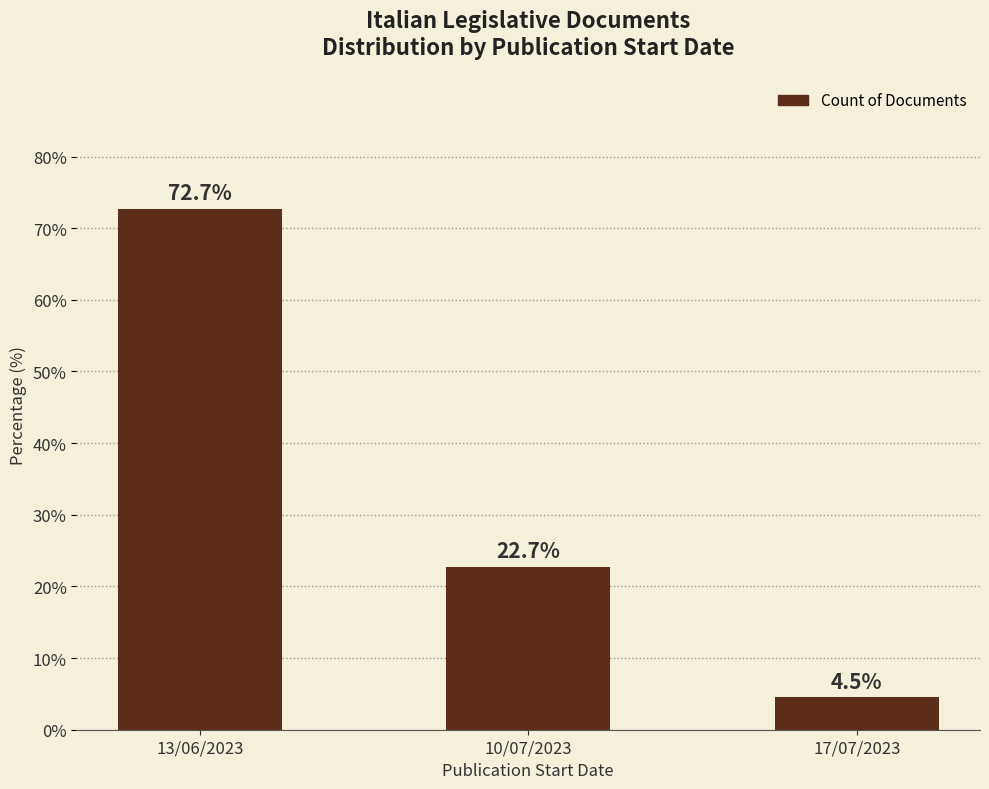

True or false: the data shows 8.0 at 17/07/2023.

False